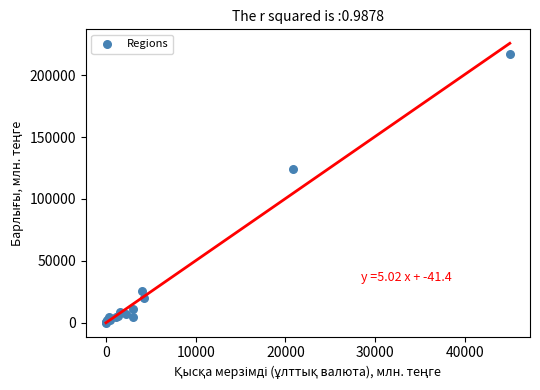

What Y value in the scatter plot is closest to 108798?

124243.2